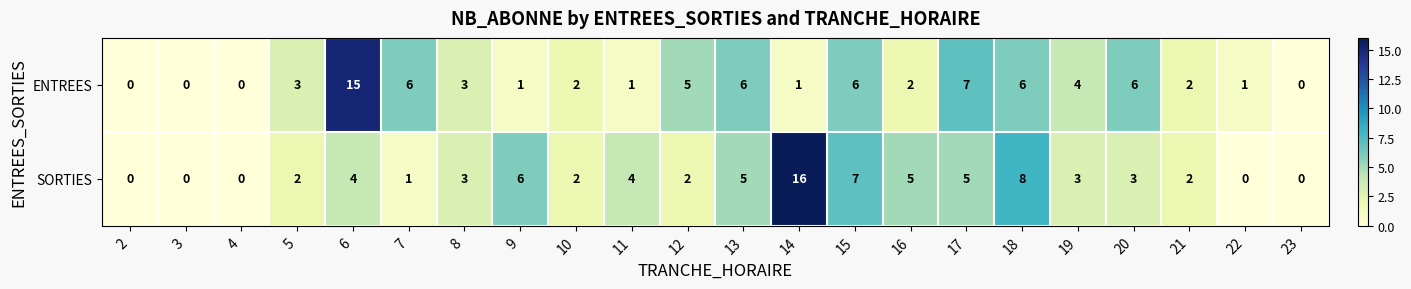

How many series are shown in this chart?

2